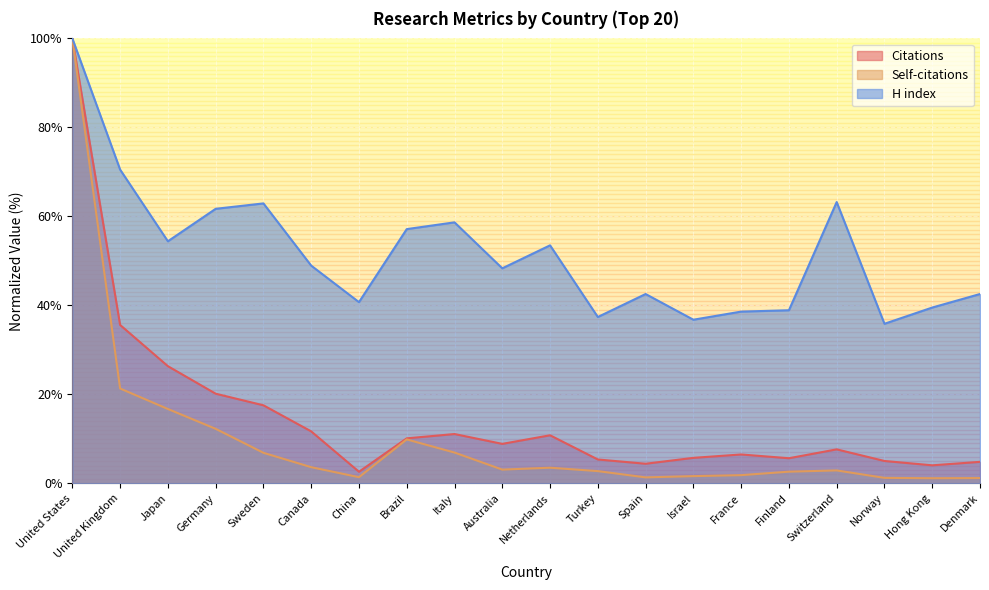

Reading left to right, what are all the values shown in this chart?

Citations: 100.0	35.6	26.3	20.2	17.5	11.7	2.6	10.1	11.1	8.9	10.8	5.4	4.4	5.7	6.5	5.6	7.6	5.0	4.1	4.8
Self-citations: 100.0	21.3	16.7	12.3	6.9	3.6	1.4	9.9	6.9	3.1	3.5	2.8	1.3	1.6	1.8	2.6	2.9	1.2	1.2	1.2
H index: 100.0	70.5	54.4	61.7	62.9	48.9	40.7	57.1	58.7	48.3	53.5	37.4	42.6	36.8	38.6	38.9	63.2	35.9	39.5	42.6